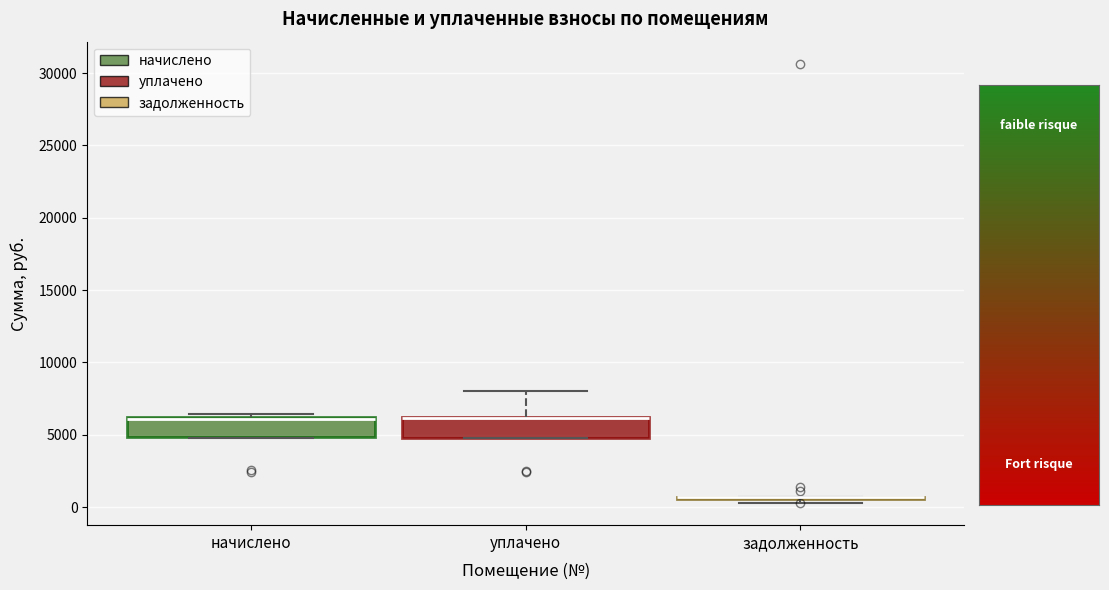

Reading left to right, read every box against the y-axis: the position of its median line, the range the box covers, and the ends of its whiskers. The values are not printed on the chart, so give them approximately, as read against the axis.

начислено: median 6000, box 5000 to 6000, whiskers 5000 to 6500
уплачено: median 6000 (drawn on the box's upper edge), box 5000 to 6000, whiskers 5000 to 8000
задолженность: box collapsed to a line at 500, whiskers 500 to 500